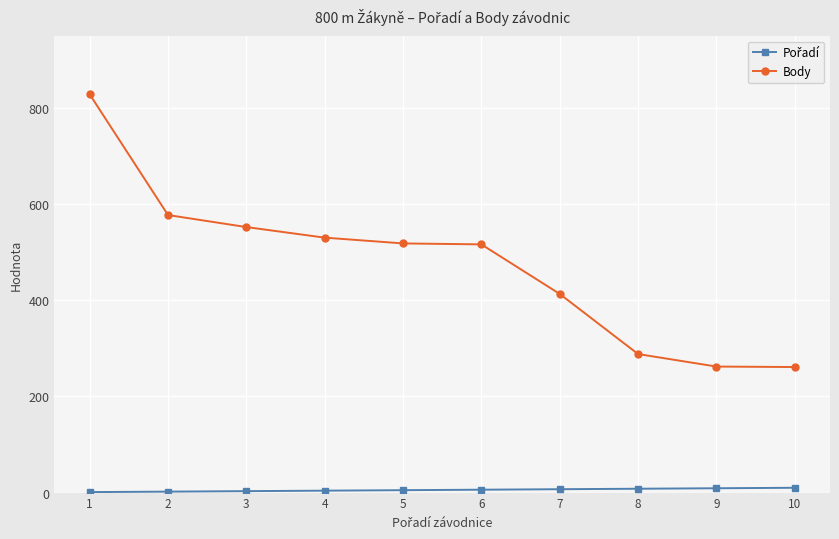

What is the difference between the second highest and second lowest values in the Body series?

315